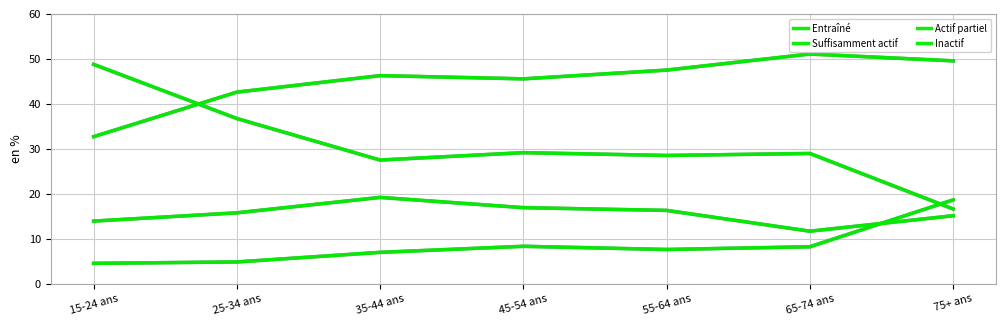

Is this an area chart (filled region under the line)?

No